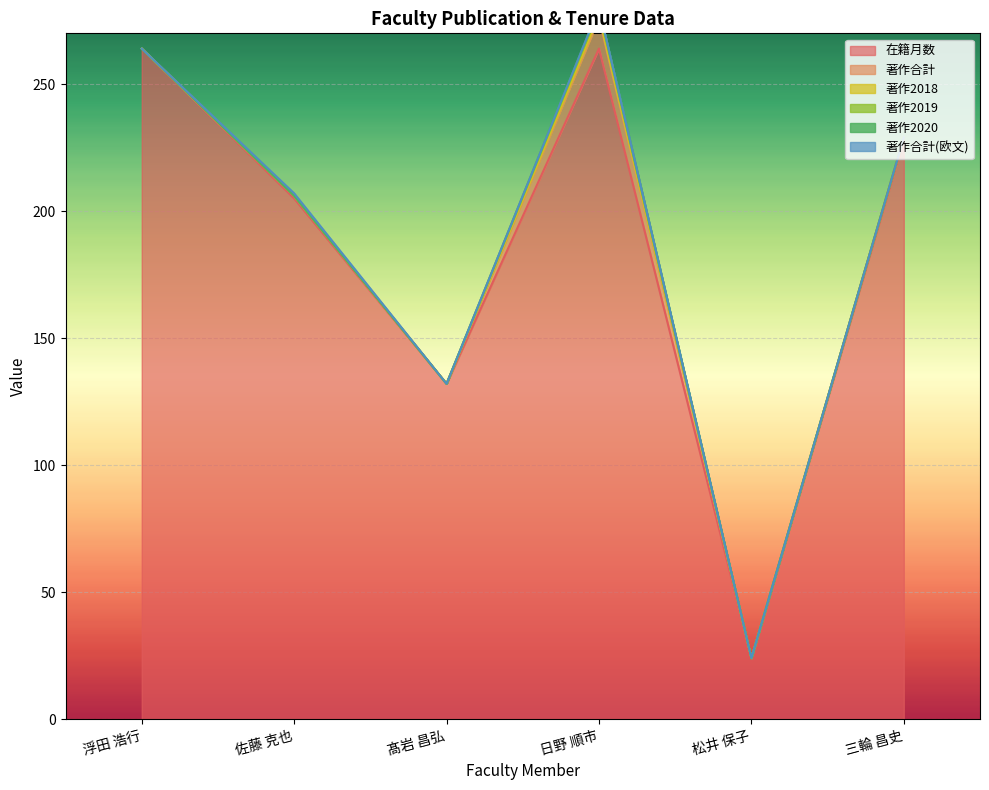

What is the maximum value for 著作2020?

1